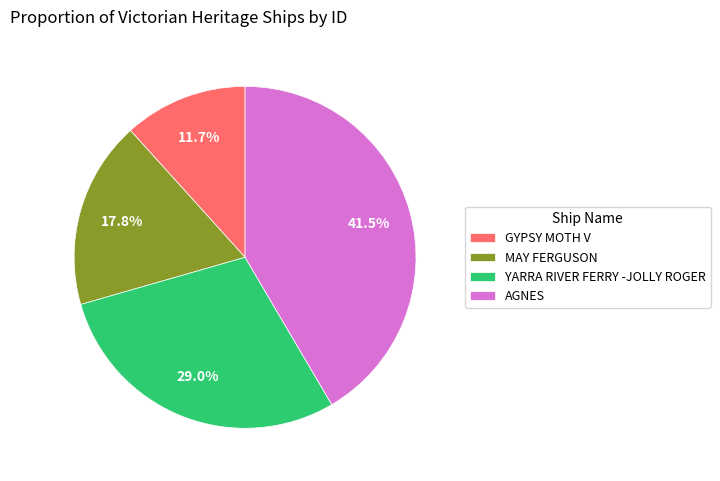

Which category has the smallest portion of the pie?

GYPSY MOTH V